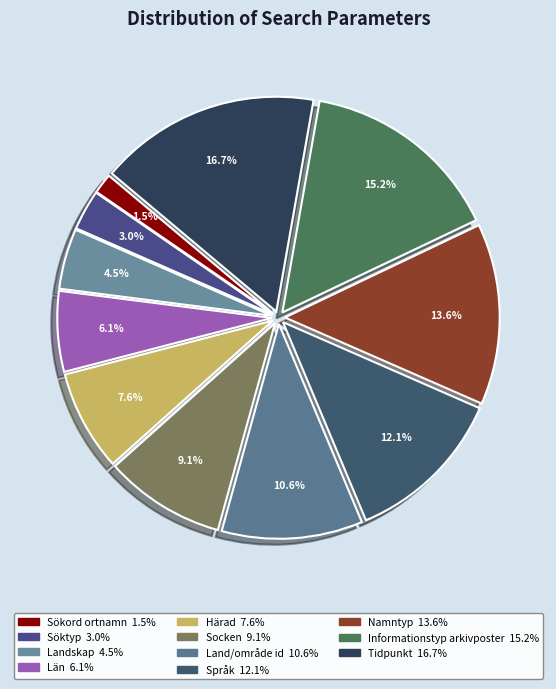

Rank the categories by value from lowest to highest.

Sökord ortnamn, Söktyp, Landskap, Län, Härad, Socken, Land/område id, Språk, Namntyp, Informationstyp arkivposter, Tidpunkt